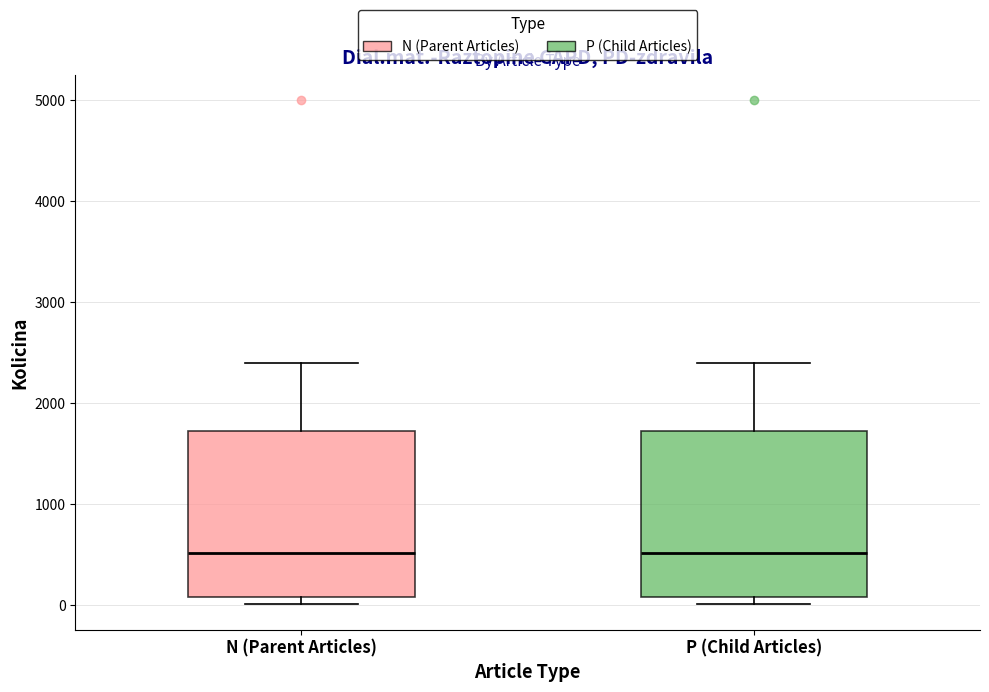

Where is the lower edge of the box for P (Child Articles) on the y-axis? The values are not printed on the chart, so give them approximately, as read against the axis.

100